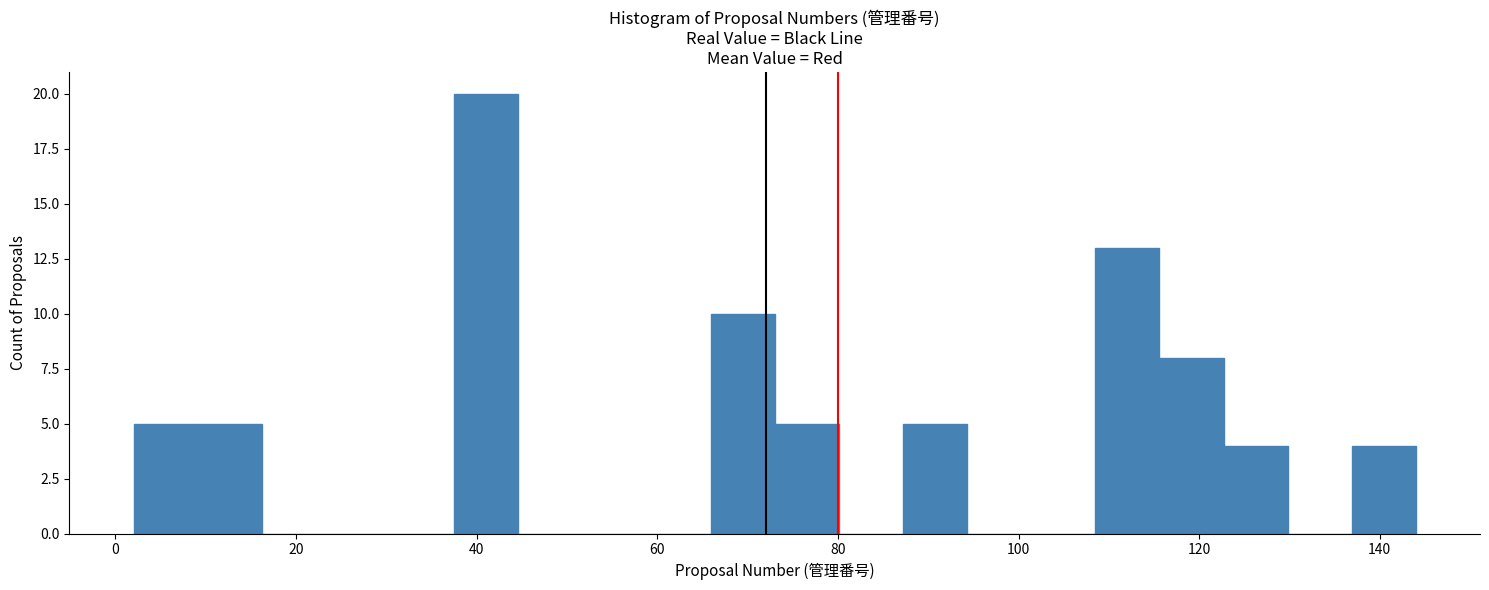

Around what value on the x-axis is the tallest bar? Give the approximate position of its centre, as read against the axis.

42